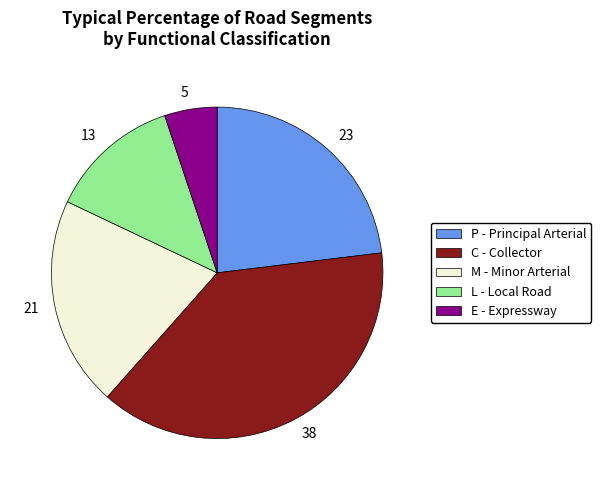

The 5 slice represents 5% of the pie. True or false?

True